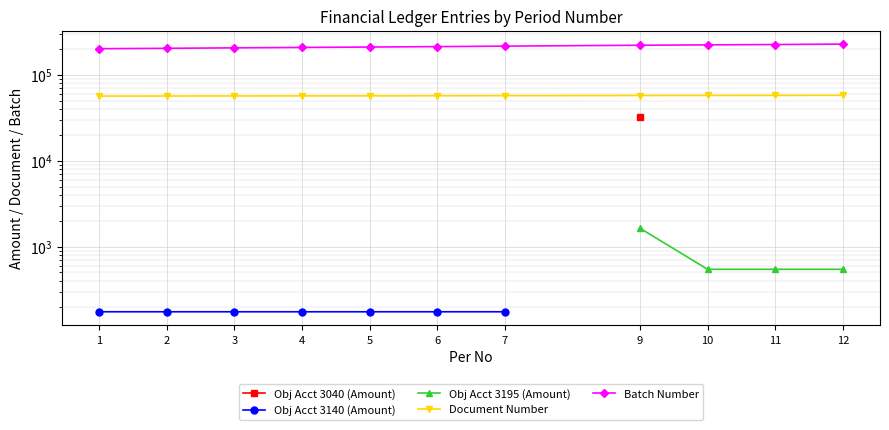

True or false: Obj Acct 3140 (Amount) and Obj Acct 3195 (Amount) intersect in this chart.

False